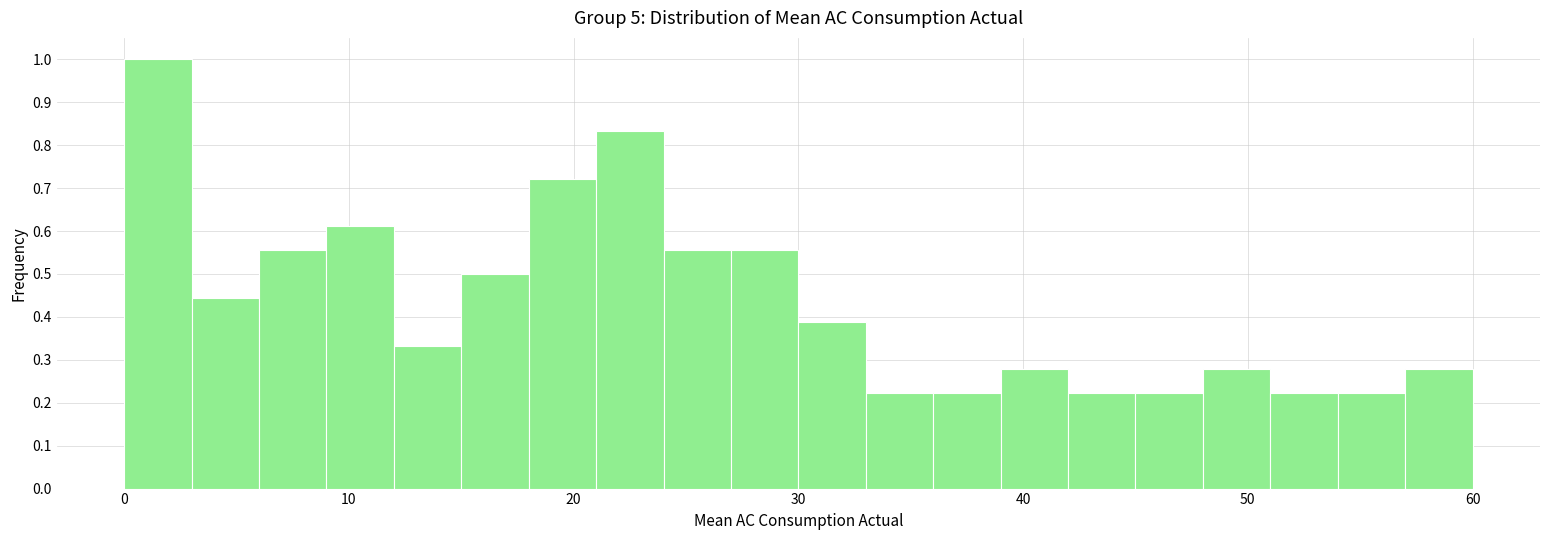

Around what value on the x-axis is the tallest bar? Give the approximate position of its centre, as read against the axis.

2